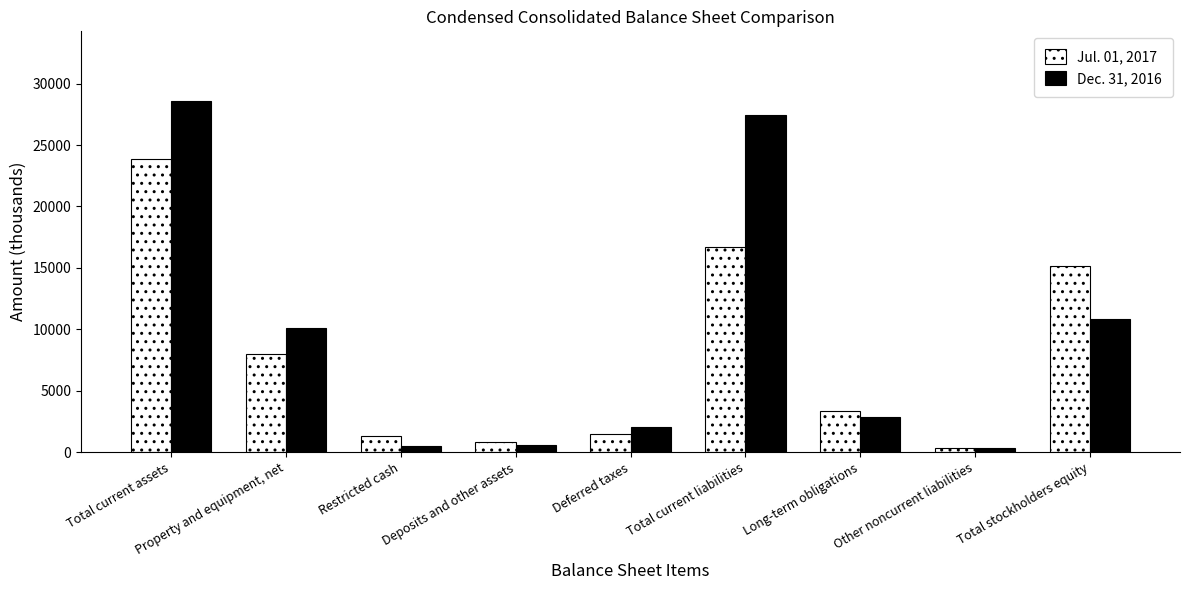

What are all the series names shown in the legend?

Jul. 01, 2017, Dec. 31, 2016